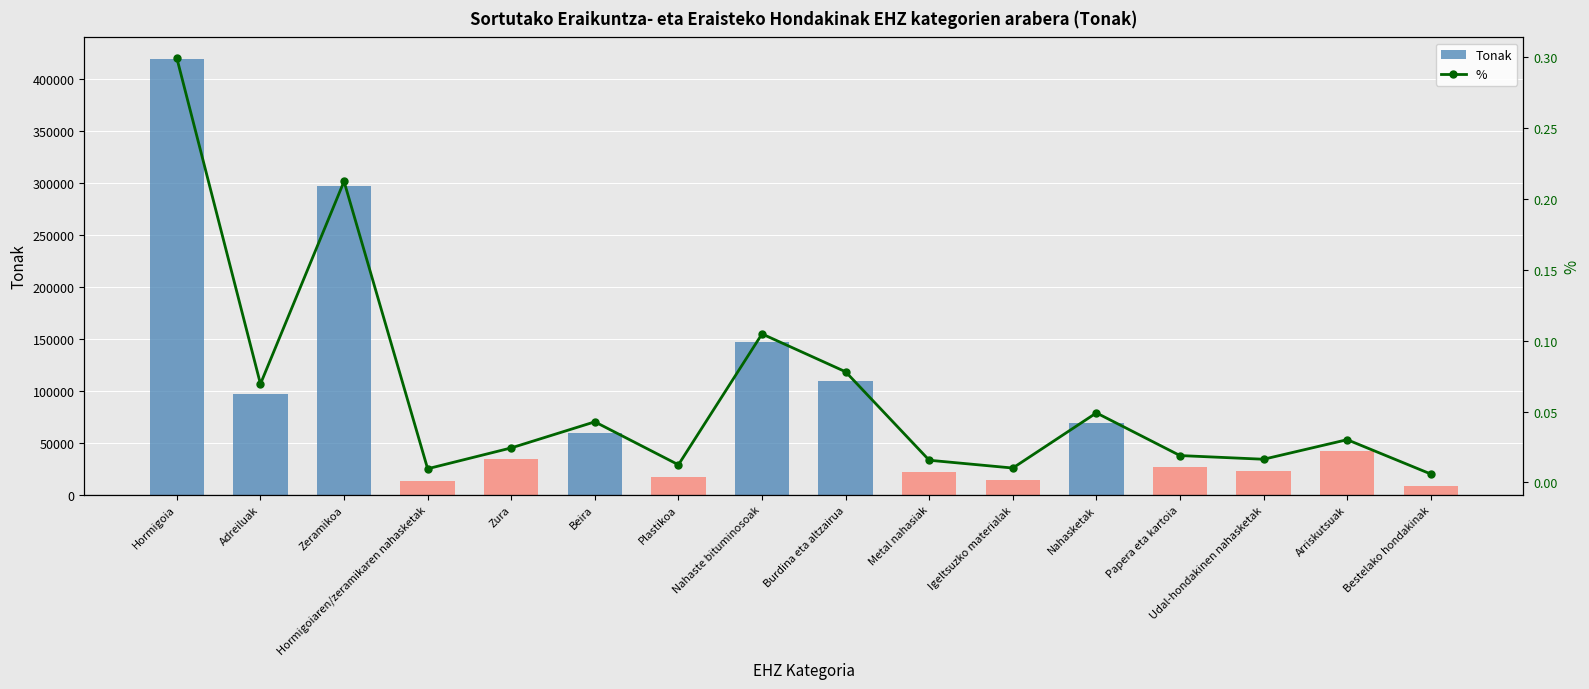

Rank the series by their maximum value, from lowest to highest.

%, Tonak